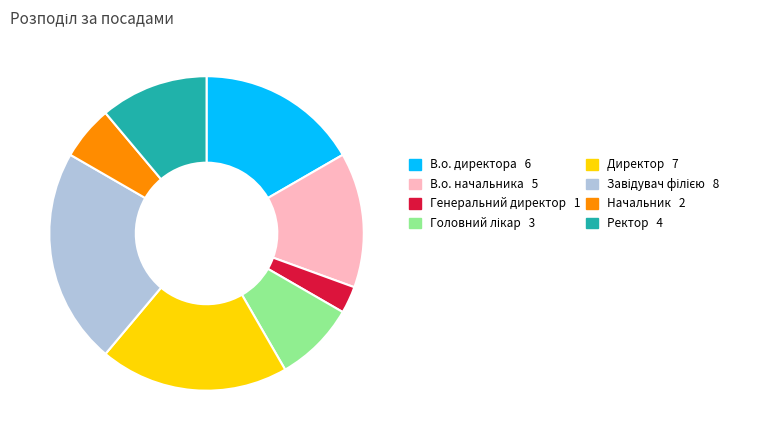

Does any single category account for the majority?

No